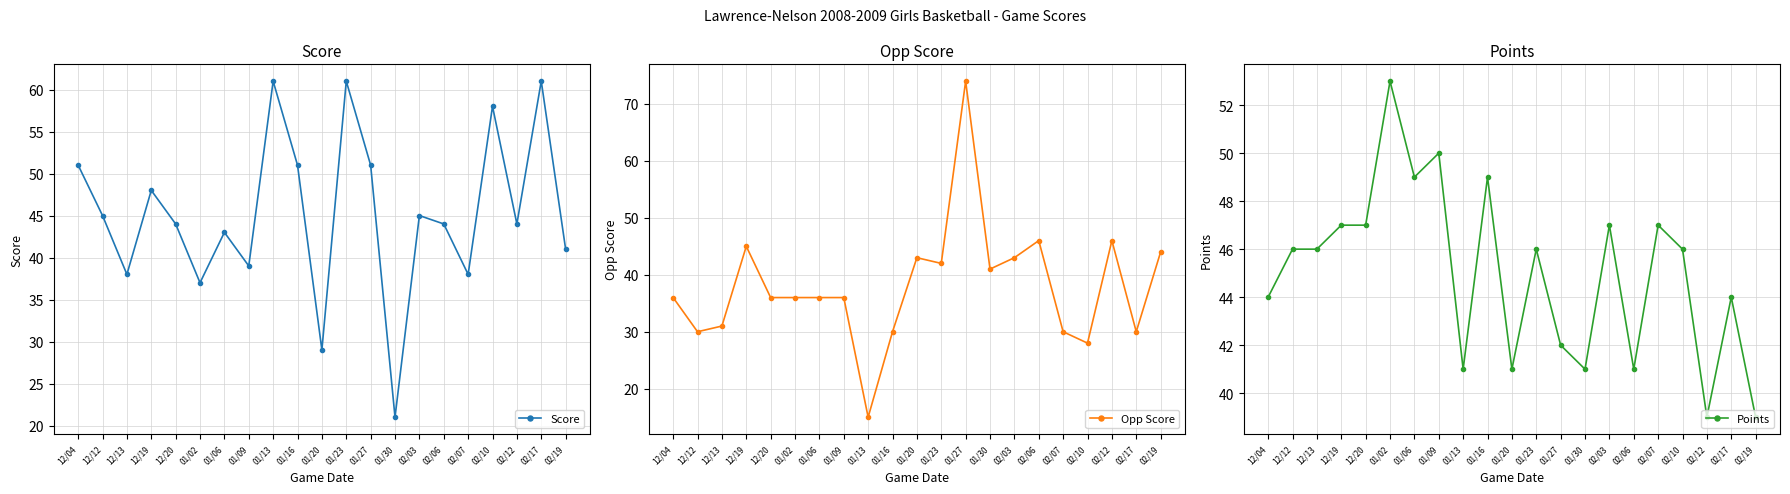

Reading left to right, transcribe all the data shown in this chart.

Score: 12/04=51	12/12=45	12/13=38	12/19=48	12/20=44	01/02=37	01/06=43	01/09=39	01/13=61	01/16=51	01/20=29	01/23=61	01/27=51	01/30=21	02/03=45	02/06=44	02/07=38	02/10=58	02/12=44	02/17=61	02/19=41
Opp Score: 12/04=36	12/12=30	12/13=31	12/19=45	12/20=36	01/02=36	01/06=36	01/09=36	01/13=15	01/16=30	01/20=43	01/23=42	01/27=74	01/30=41	02/03=43	02/06=46	02/07=30	02/10=28	02/12=46	02/17=30	02/19=44
Points: 12/04=44	12/12=46	12/13=46	12/19=47	12/20=47	01/02=53	01/06=49	01/09=50	01/13=41	01/16=49	01/20=41	01/23=46	01/27=42	01/30=41	02/03=47	02/06=41	02/07=47	02/10=46	02/12=39	02/17=44	02/19=39